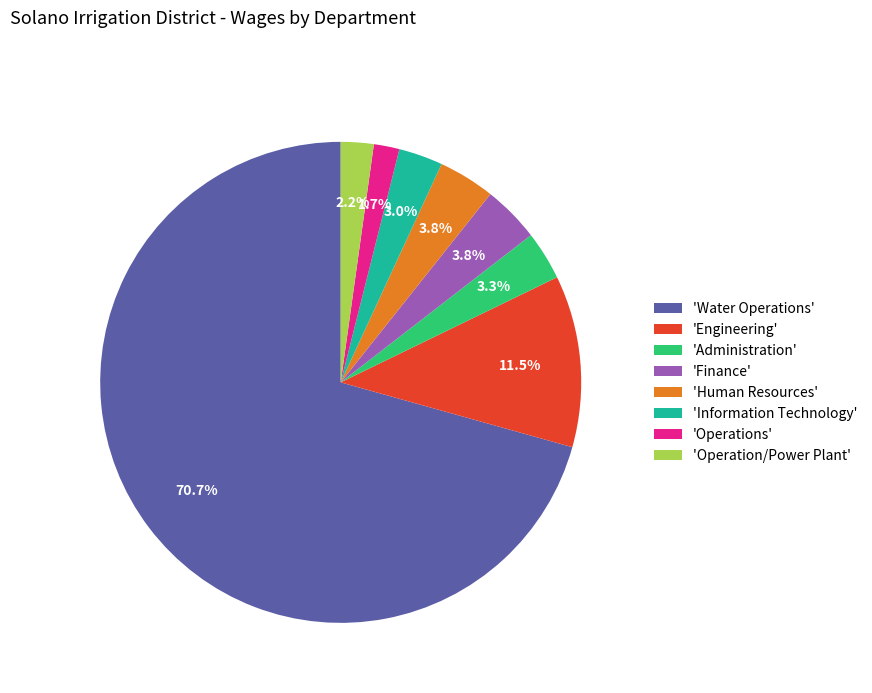

What is the ratio of the value at 'Administration' to the value at 'Human Resources'?

0.9